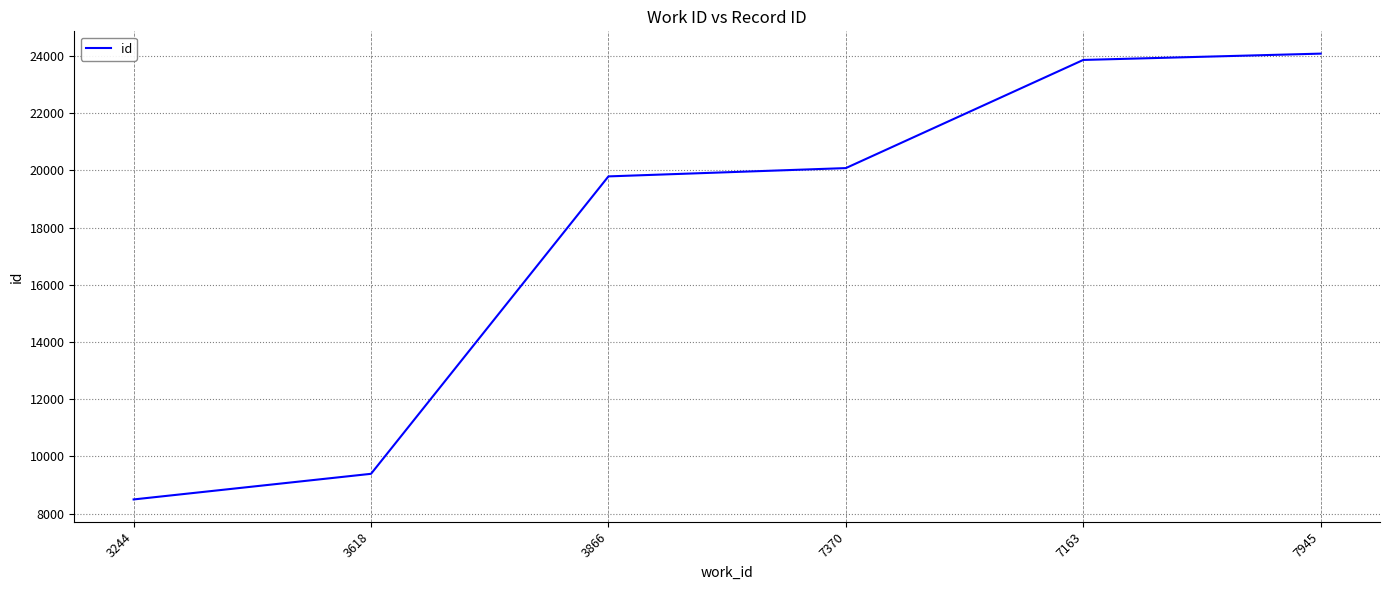

The value at 3866 is 13737. True or false?

False